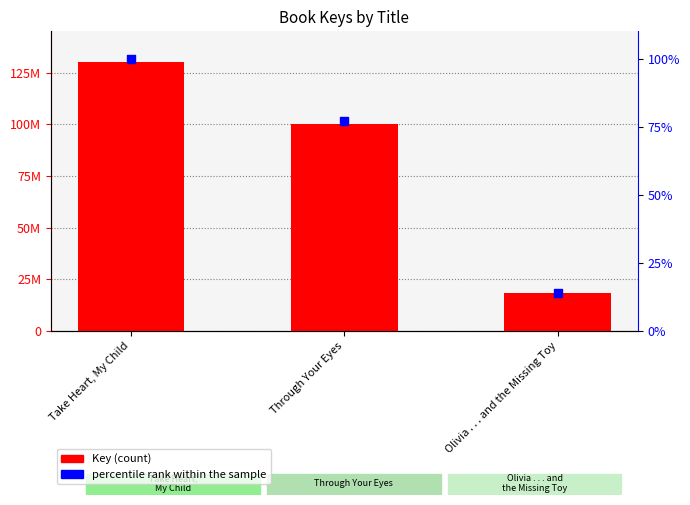

What is the total value across all series at Olivia . . . and the Missing Toy?

18248101.0